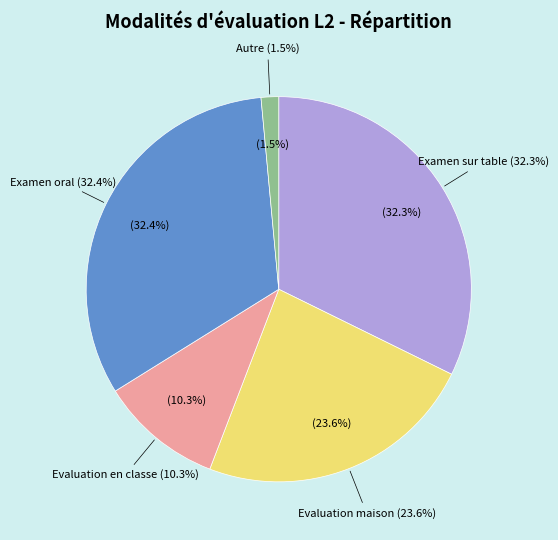

Does 7 account for over 50% of the chart?

No